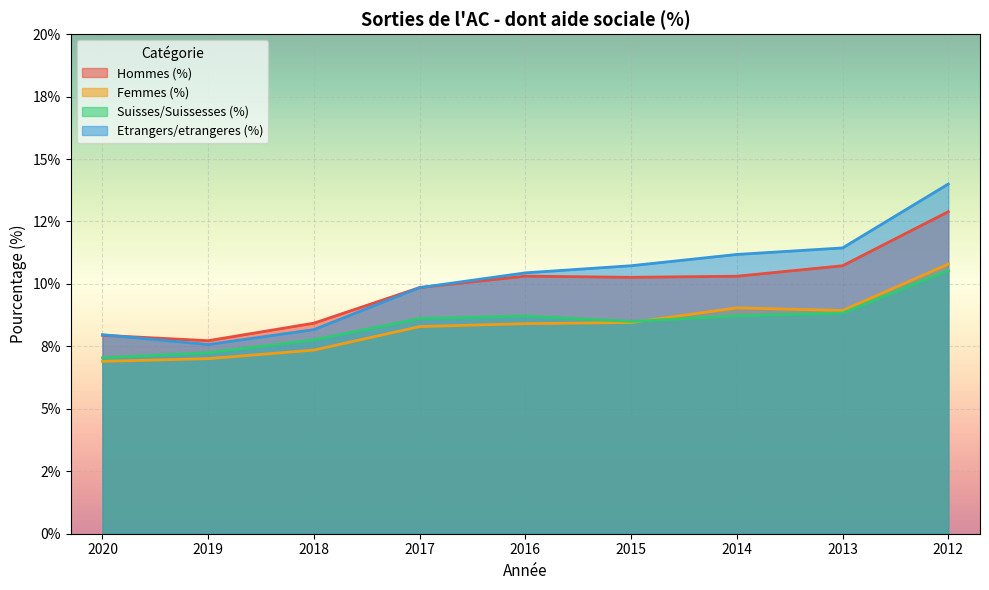

True or false: Hommes (%) and Femmes (%) cross at least once.

False